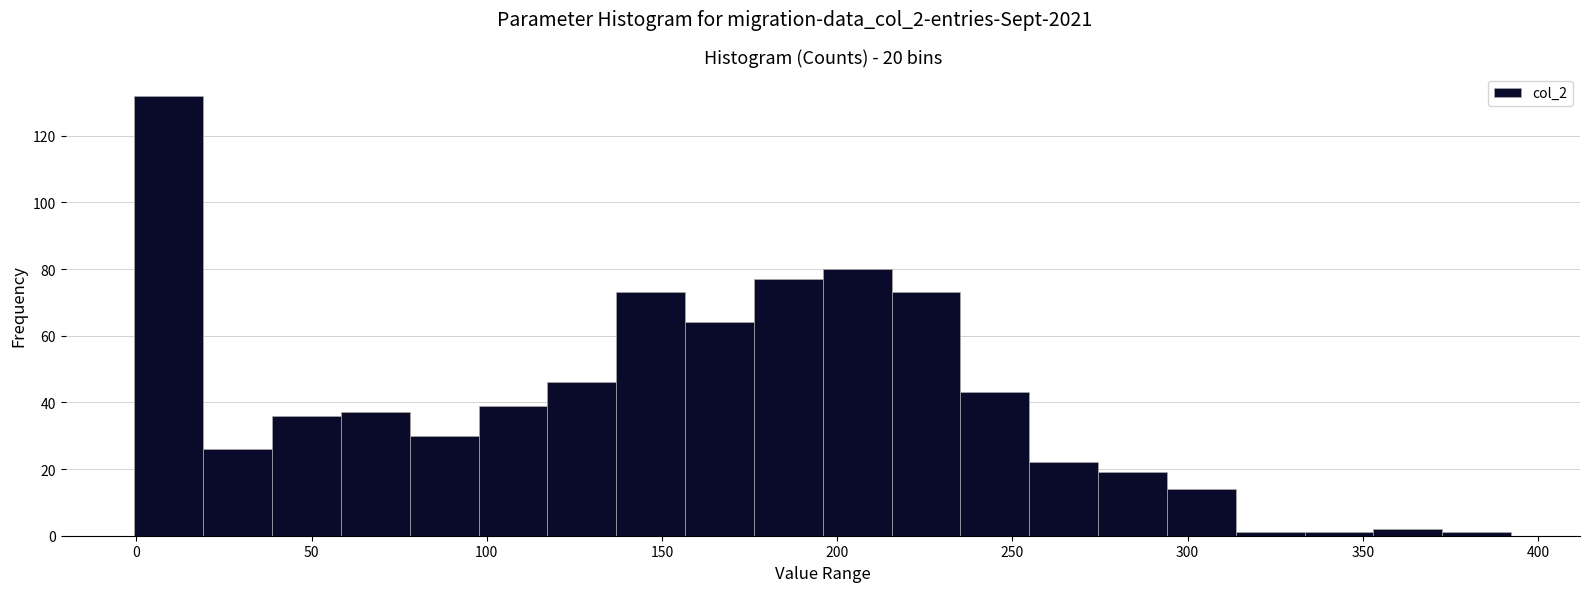

Read against the x-axis, roughly where is the centre of the tallest bar?

10